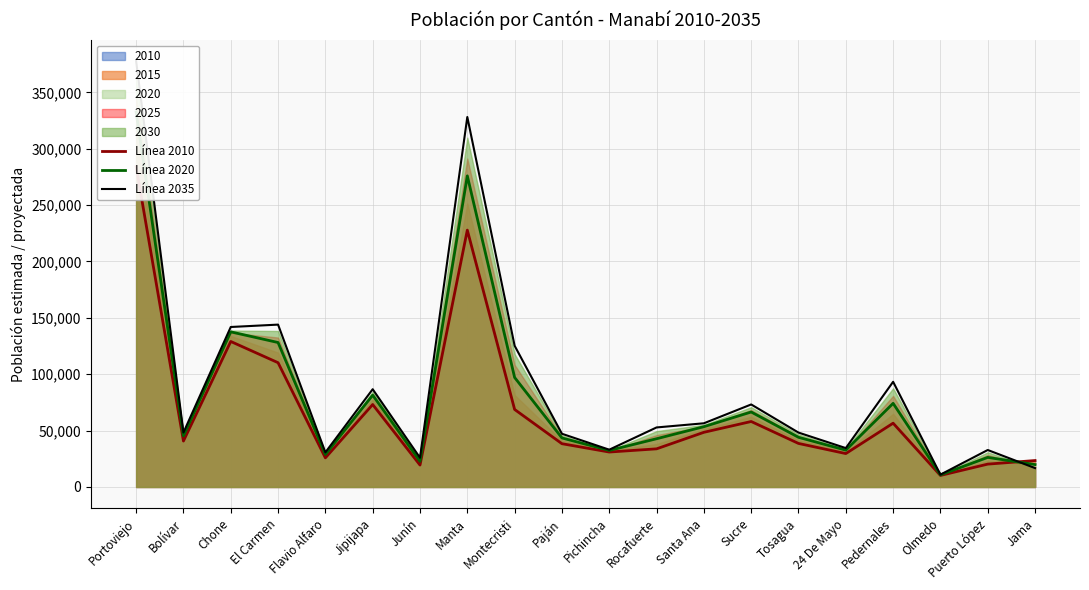

What is the sum of the Línea 2010 values at Jipijapa and Pedernales?

129706